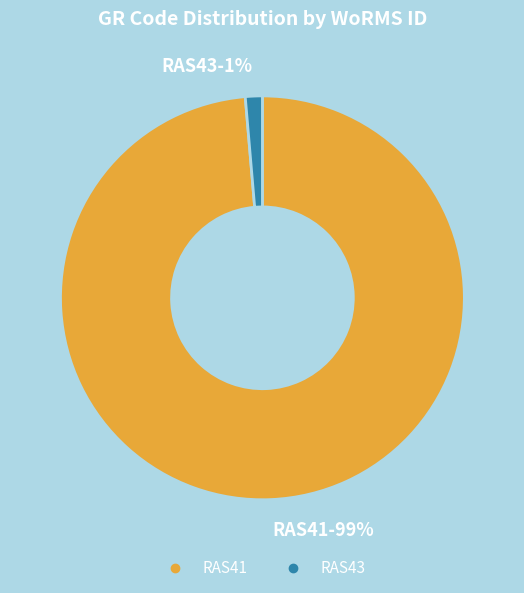

How many segments does this pie chart have?

2